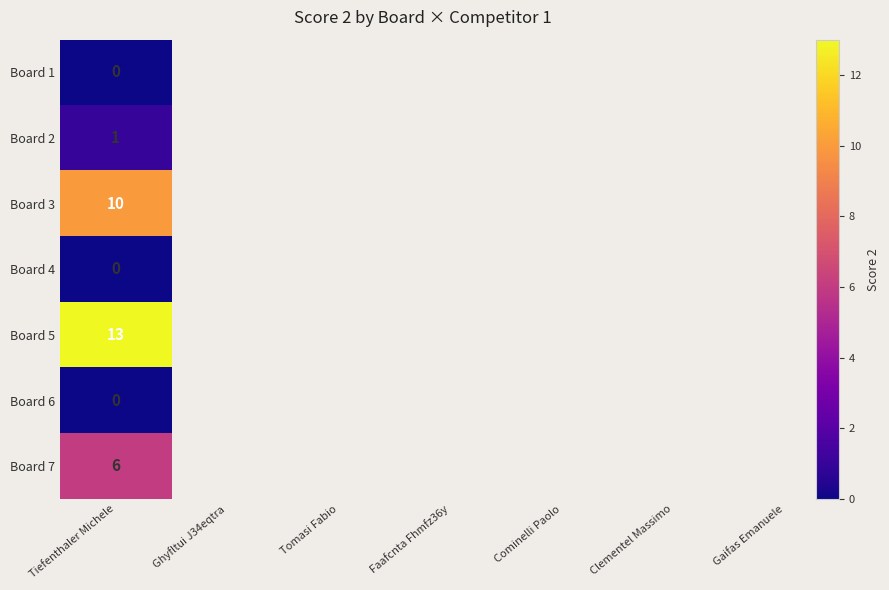

Reading right to left, list all the values displayed in this chart.

6	0	13	0	10	1	0